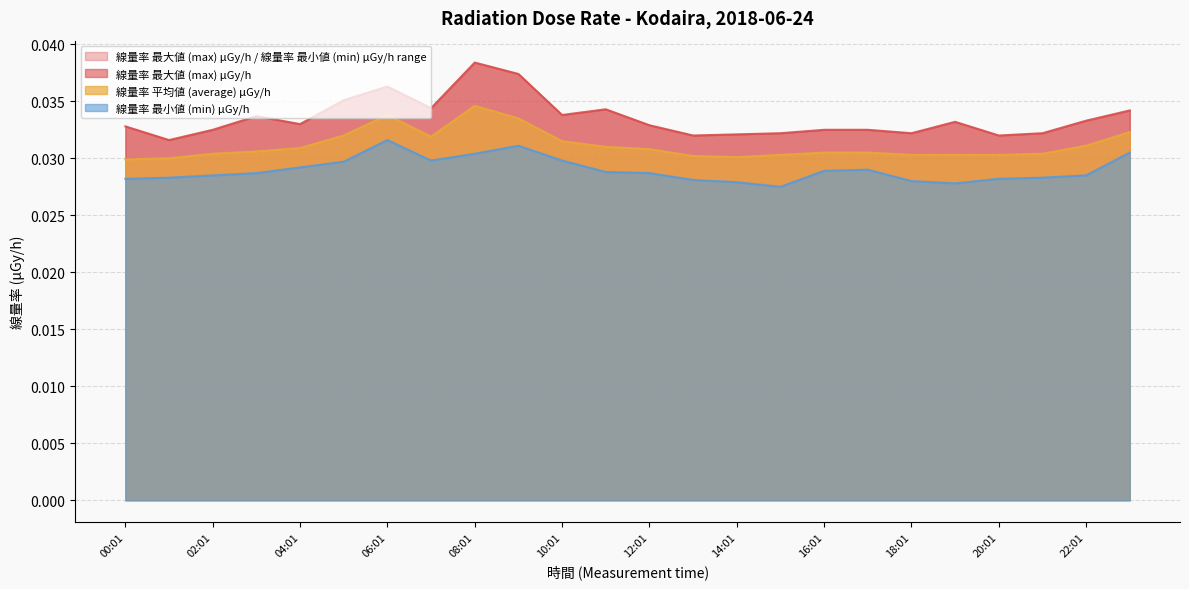

True or false: 線量率 平均値 (average) μGy/h and 線量率 最小値 (min) μGy/h intersect in this chart.

False